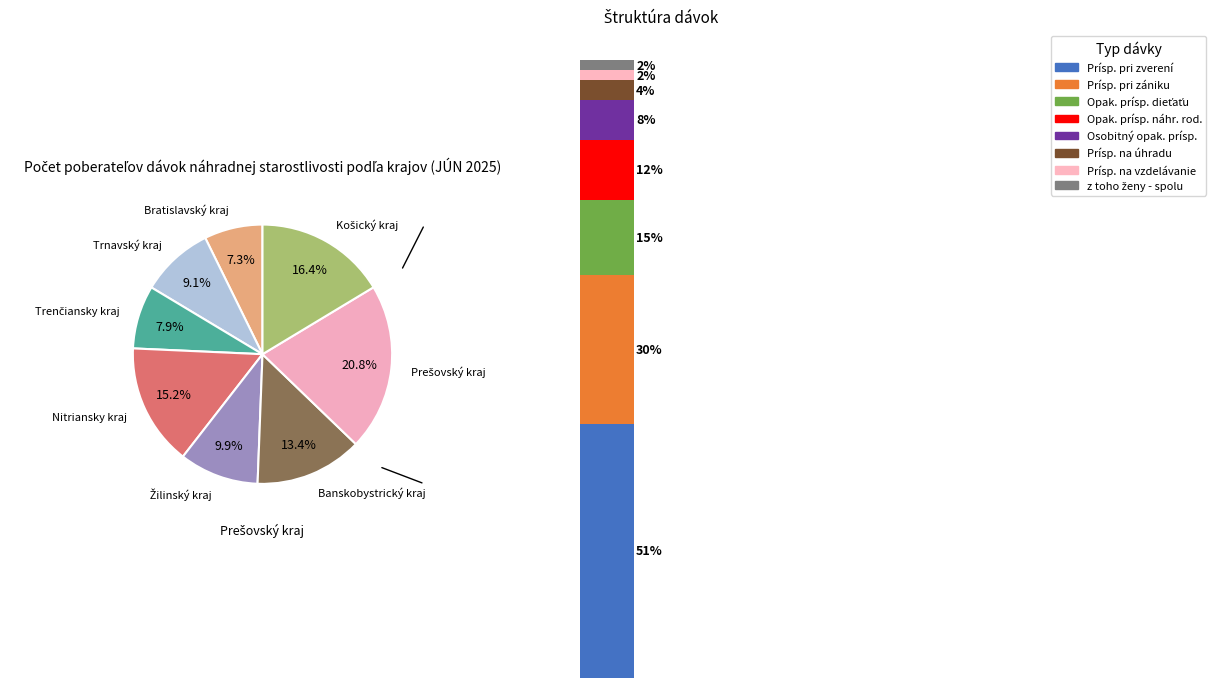

Between Banskobystrický kraj and Nitriansky kraj, which is larger?

Nitriansky kraj